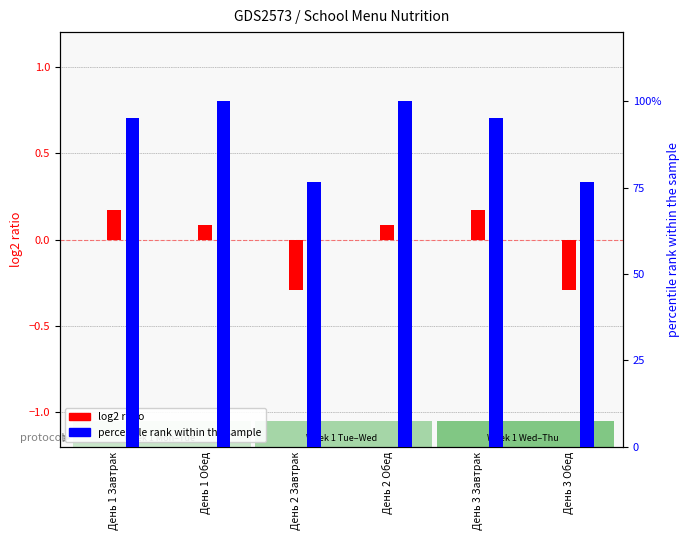

Which category has the highest value in the percentile rank within the sample series?

День 1 Обед